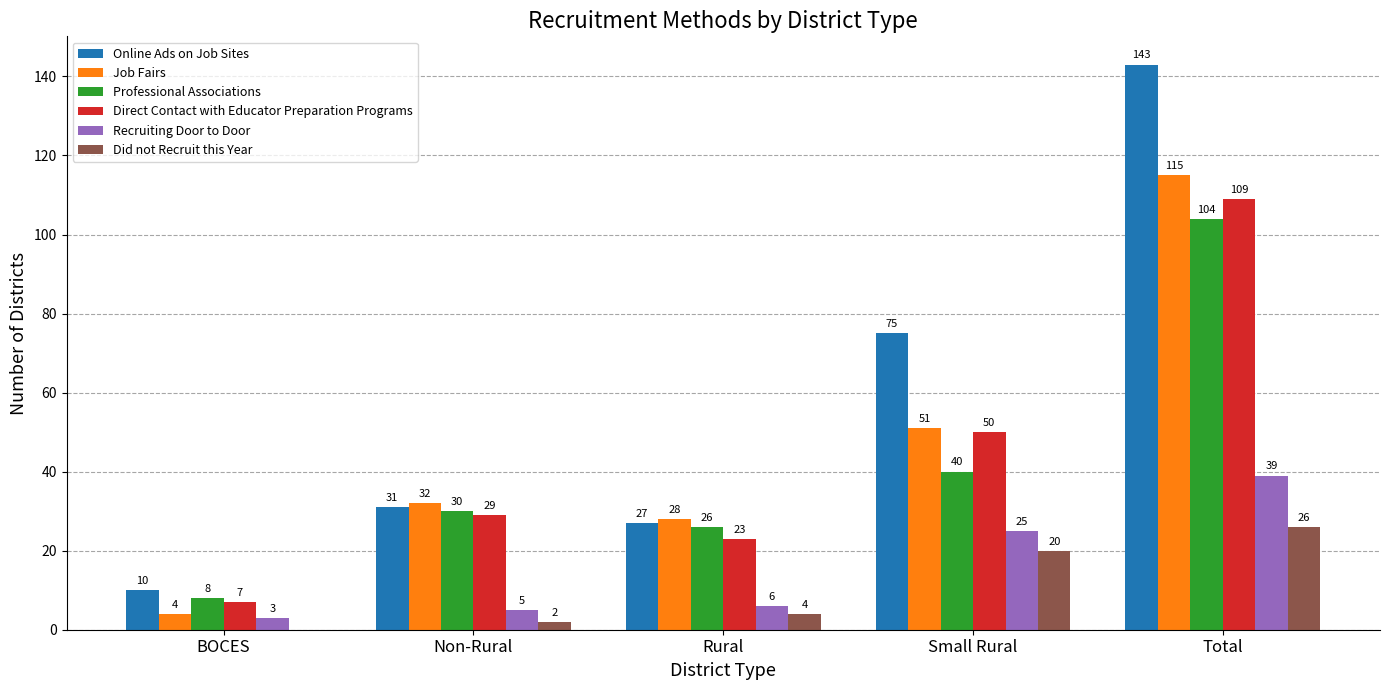

What is the sum of the Job Fairs values at Small Rural and Non-Rural?

83